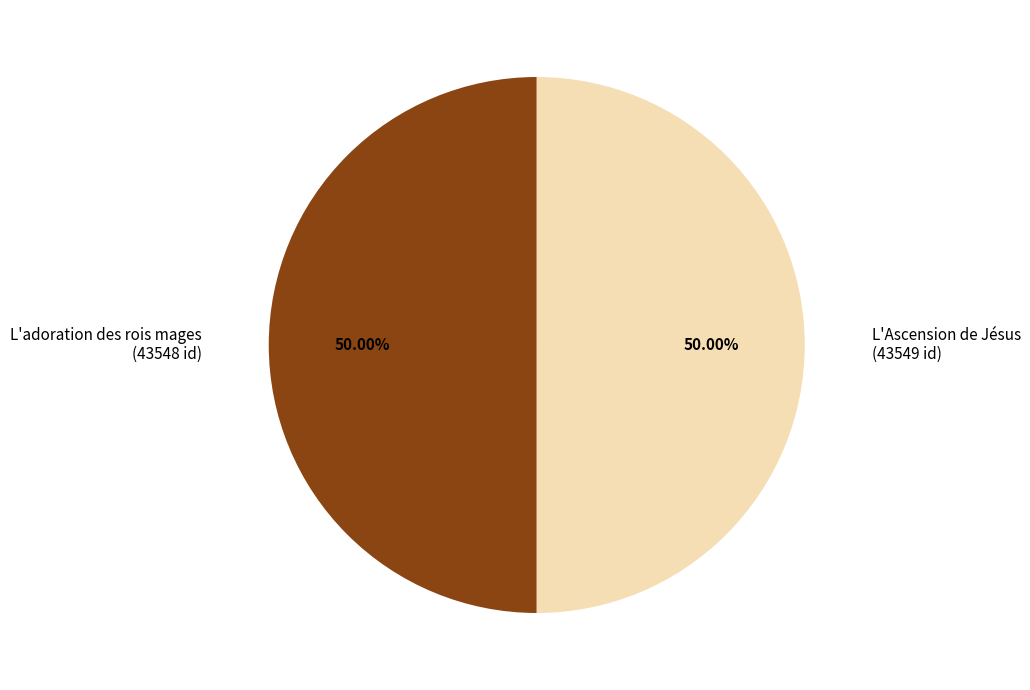

The L'adoration des rois mages slice represents 59% of the pie. True or false?

False